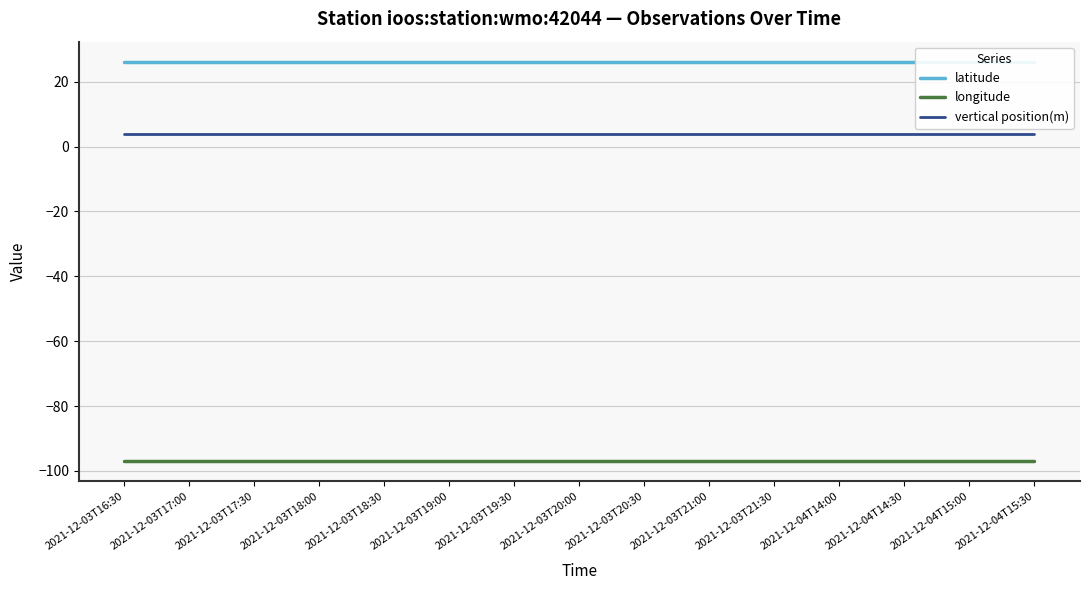

True or false: latitude has more than 0 points higher than both neighbors.

False